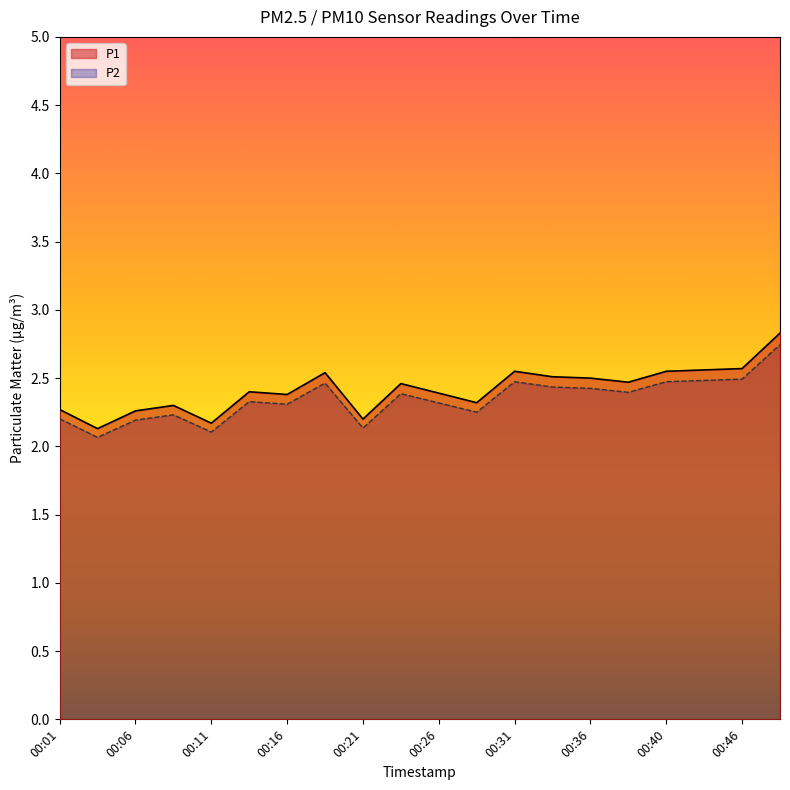

Which series has the largest total across all categories?

P1